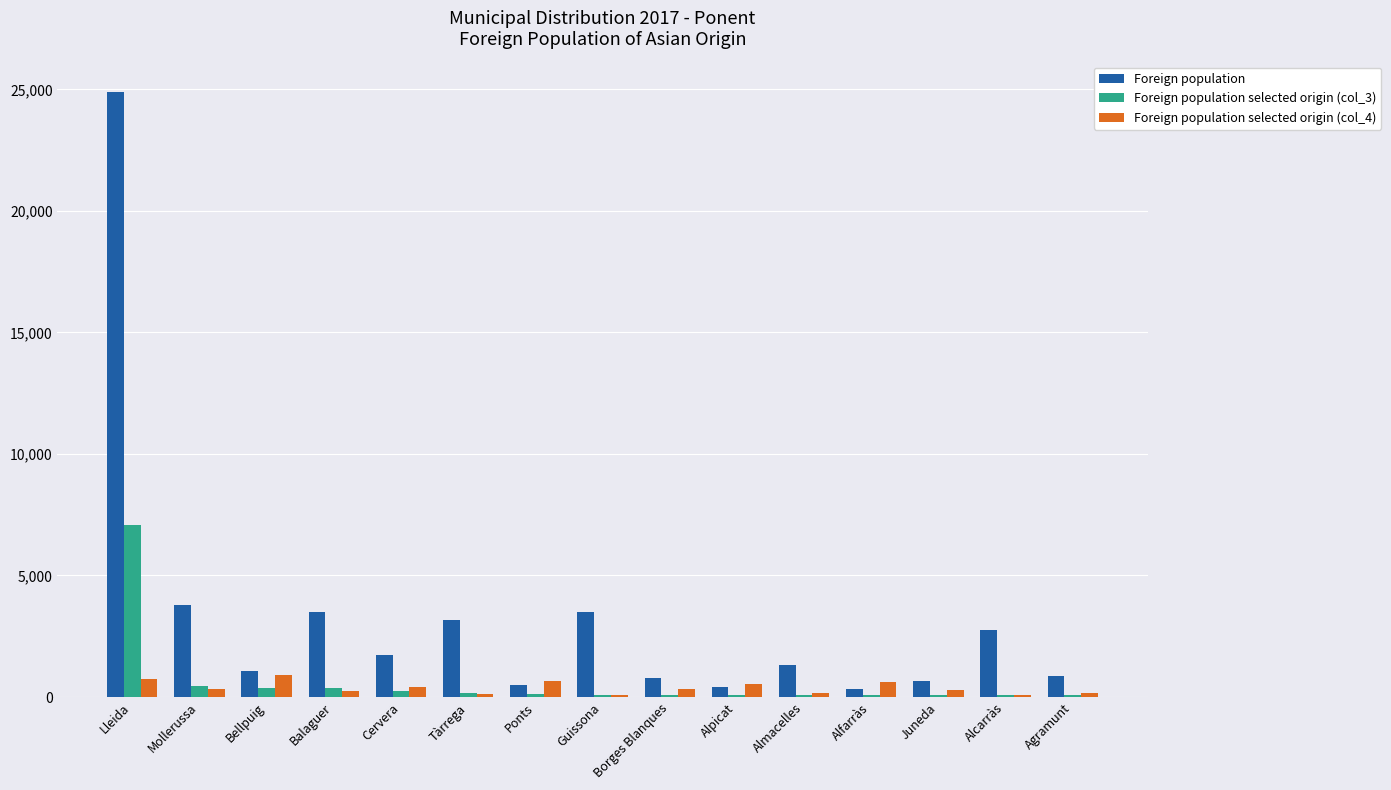

Between Lleida and Alpicat, which series saw the biggest shift?

Foreign population